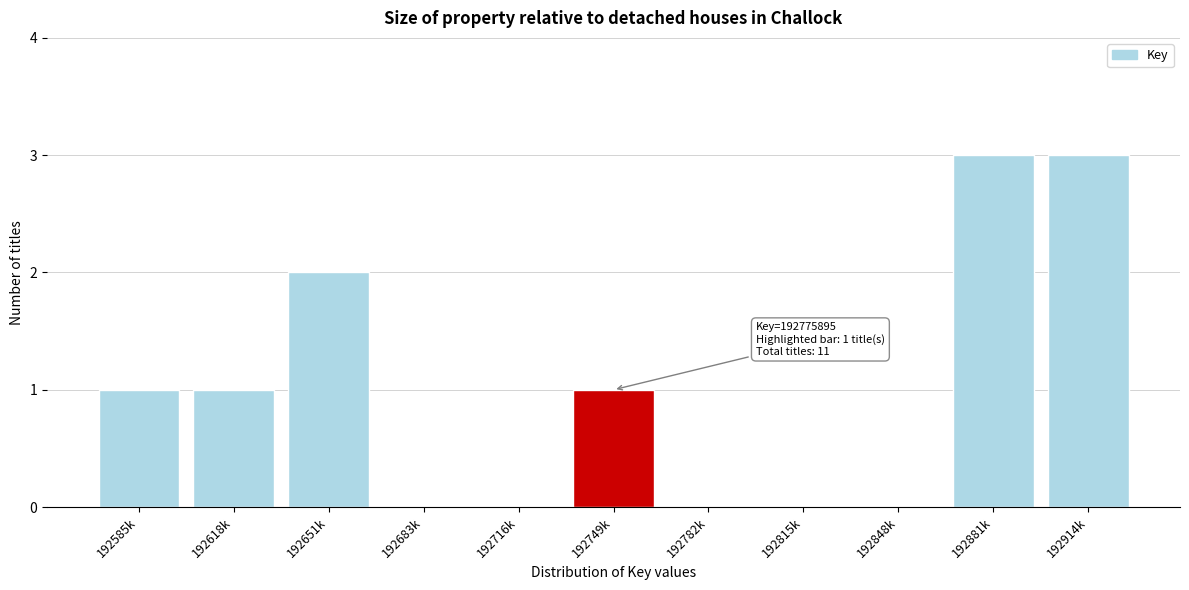

Reading left to right, what are all the values shown in this chart?

192585k=1	192618k=1	192651k=2	192683k=0	192716k=0	192749k=1	192782k=0	192815k=0	192848k=0	192881k=3	192914k=3